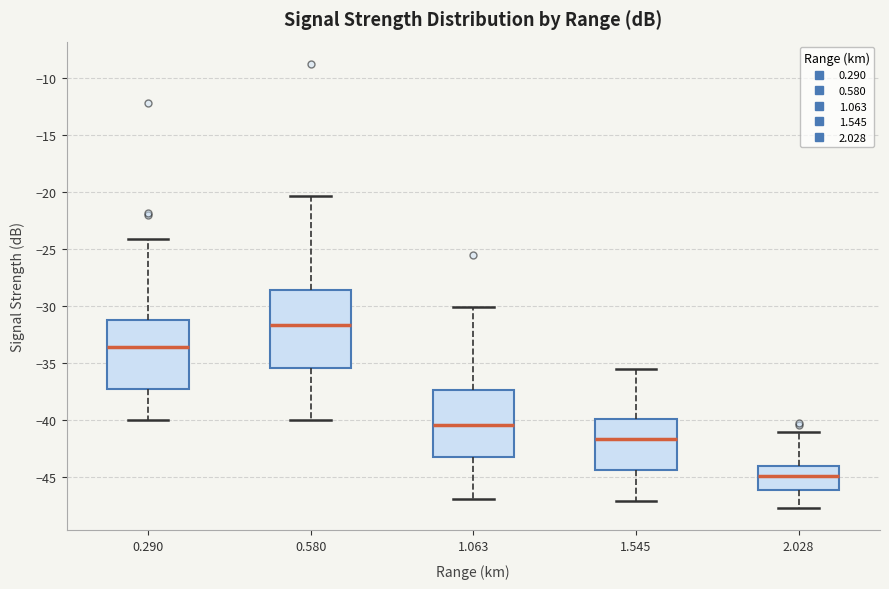

Reading left to right, transcribe this box plot: for each box, give where its median line is, the range the box spans, and where its two whiskers end, as read against the y-axis. The values are not printed on the chart, so give them approximately, as read against the axis.

0.290: median -33.5, box -37.5 to -31.0, whiskers -40.0 to -24.0
0.580: median -31.5, box -35.5 to -28.5, whiskers -40.0 to -20.5
1.063: median -40.5, box -43.0 to -37.5, whiskers -47.0 to -30.0
1.545: median -41.5, box -44.5 to -40.0, whiskers -47.0 to -35.5
2.028: median -45.0, box -46.0 to -44.0, whiskers -47.5 to -41.0